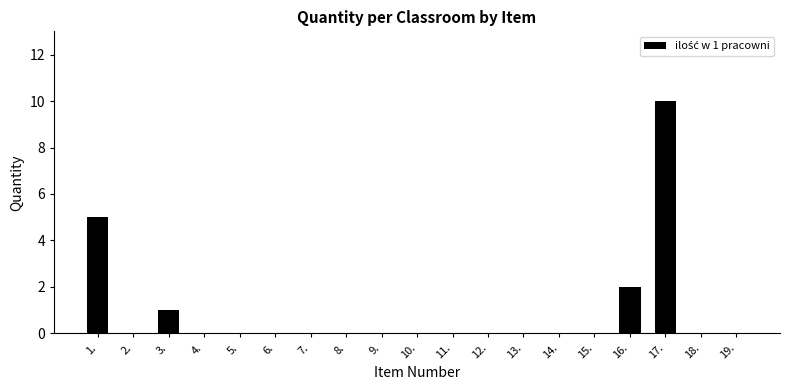

Which label corresponds to the largest value in the chart?

17.